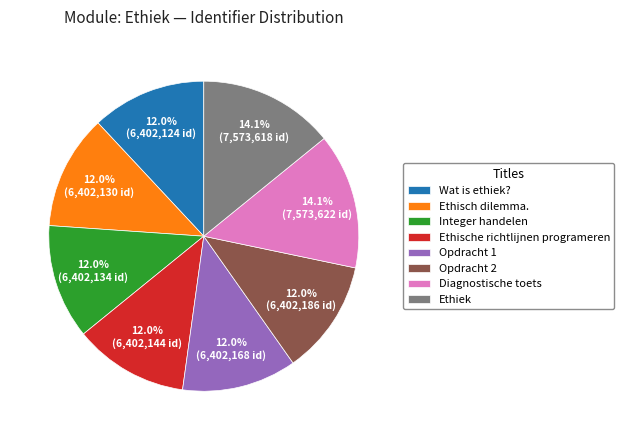

How many segments does this pie chart have?

8